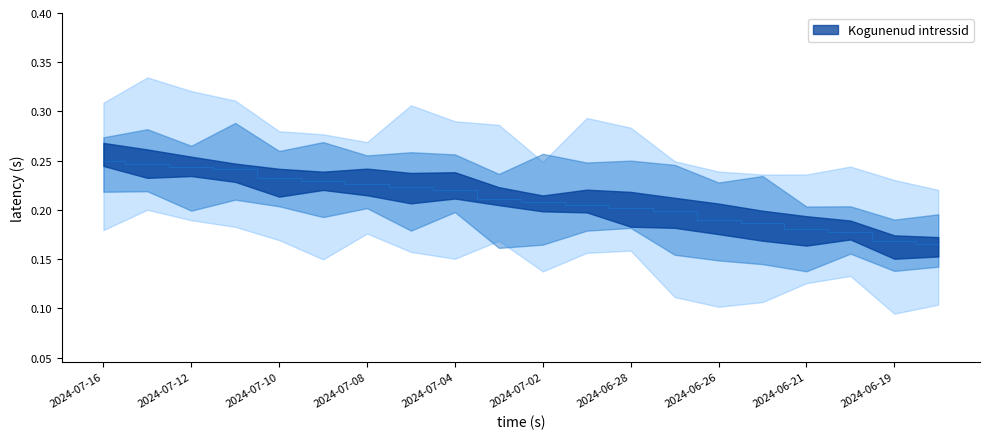

List the labels in order of value, largest first.

2024-07-16, 2024-07-15, 2024-07-12, 2024-07-11, 2024-07-10, 2024-07-09, 2024-07-08, 2024-07-05, 2024-07-04, 2024-07-03, 2024-07-02, 2024-07-01, 2024-06-28, 2024-06-27, 2024-06-26, 2024-06-25, 2024-06-21, 2024-06-20, 2024-06-19, 2024-06-18